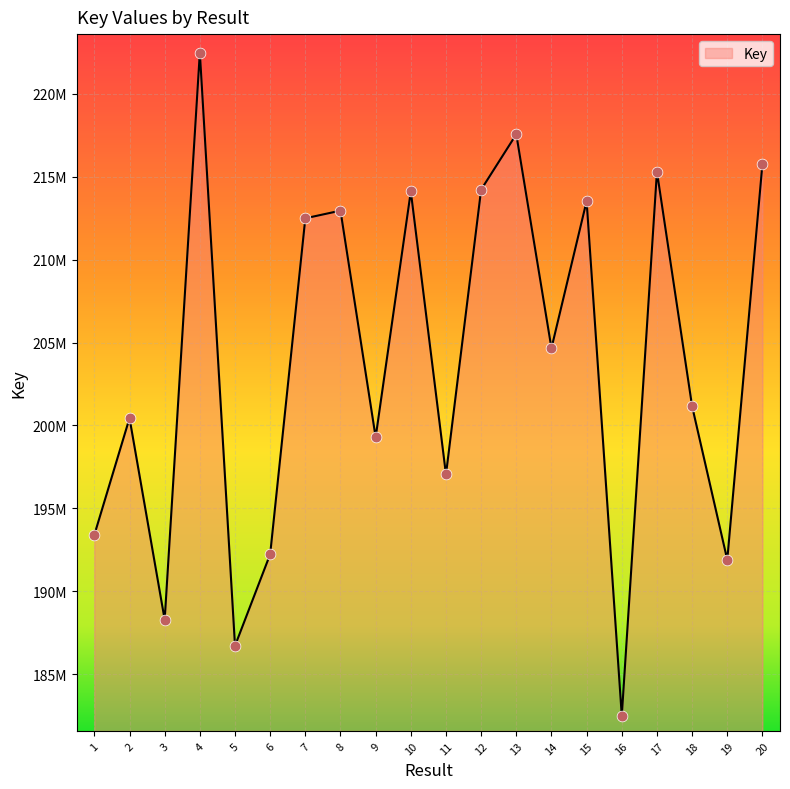

Is this an area chart (filled region under the line)?

Yes